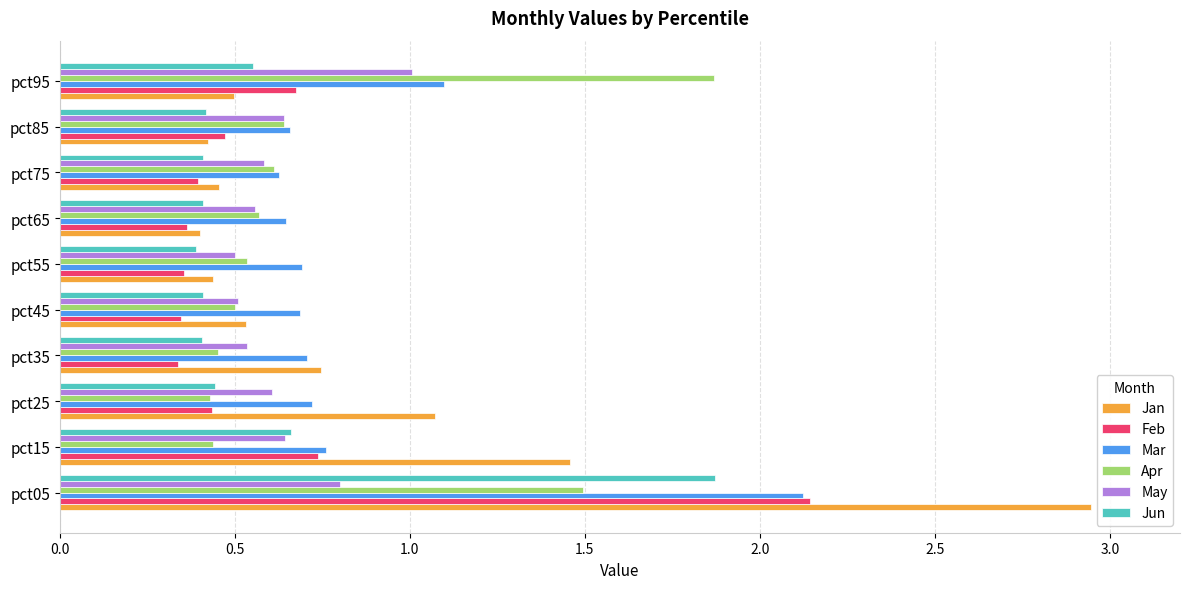

At which category is the sum across all series the highest?

pct05